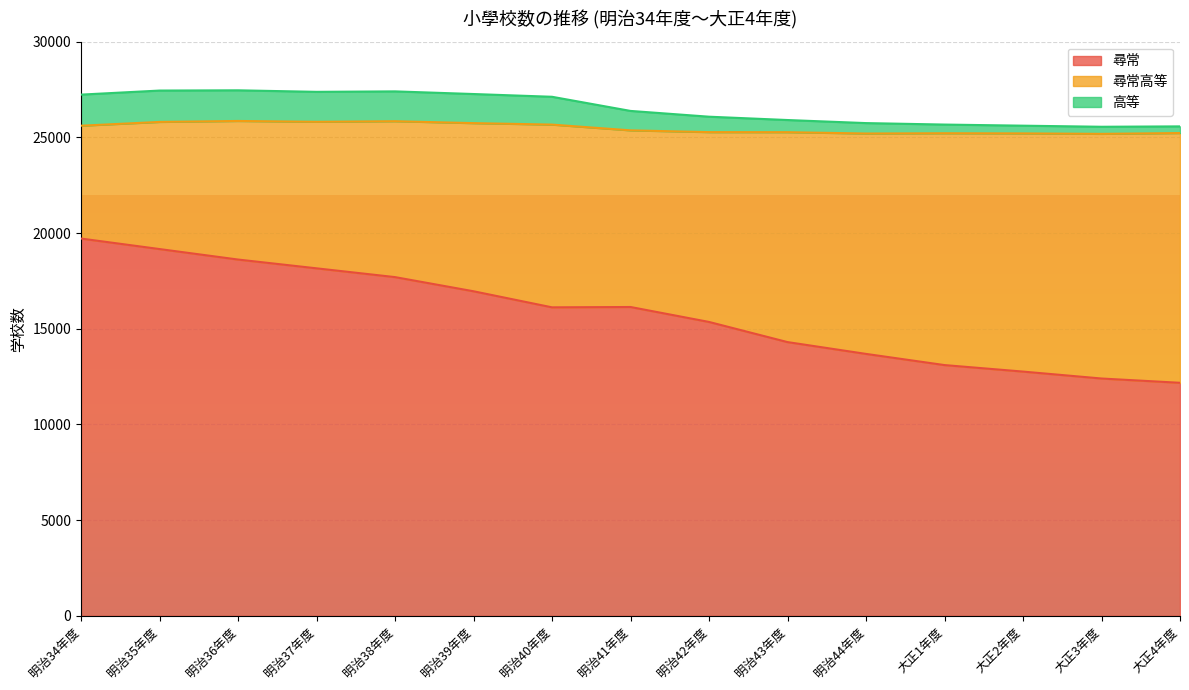

How many values in the 尋常 series exceed 16121?

7